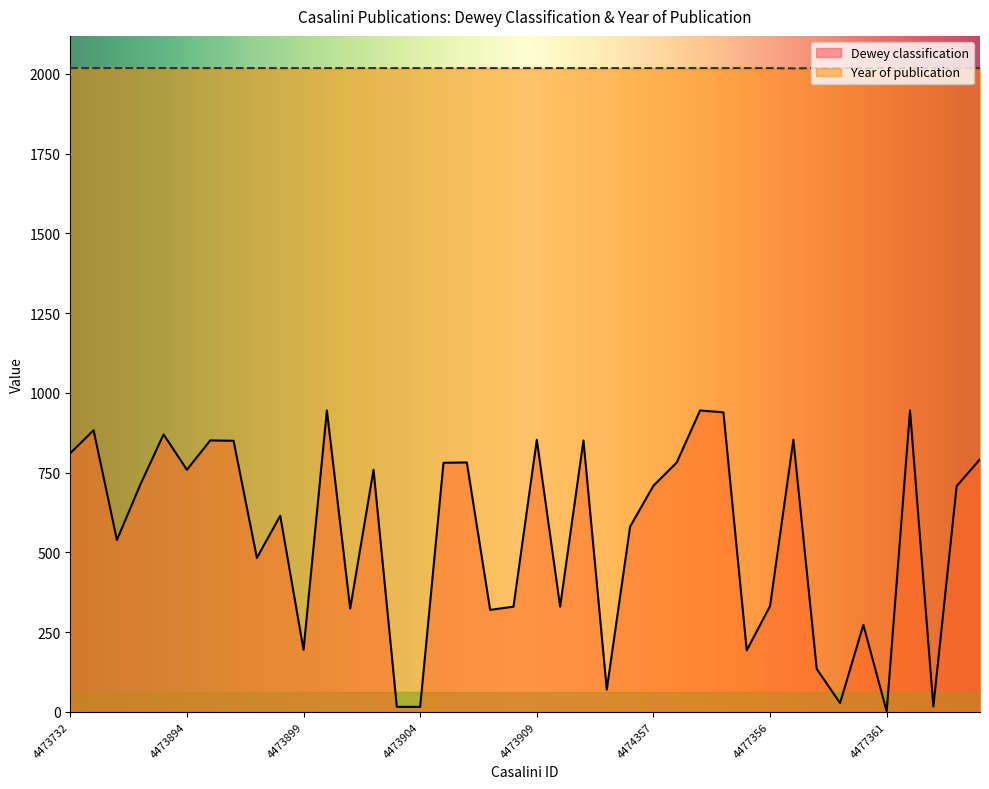

What is the difference between the second highest and second lowest values in the Dewey classification series?

929.0